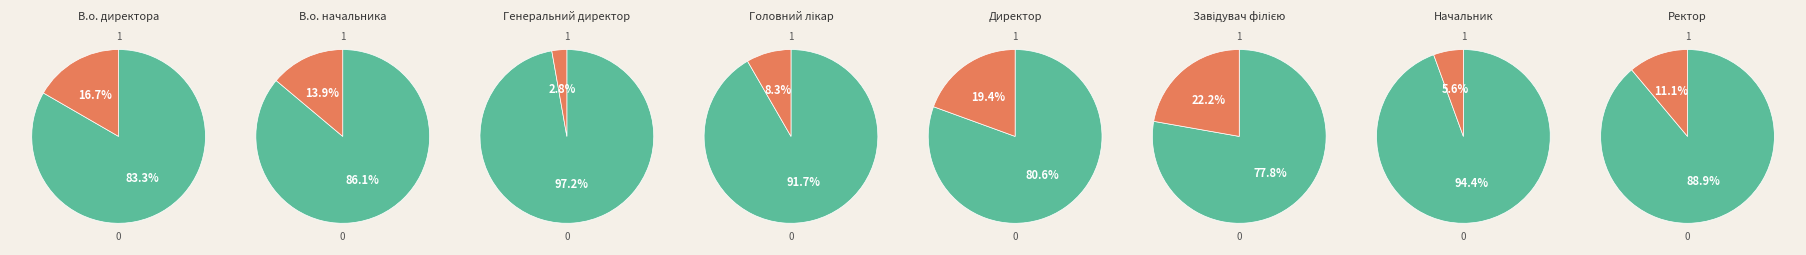

What portion of the pie excludes Начальник?

94.4%